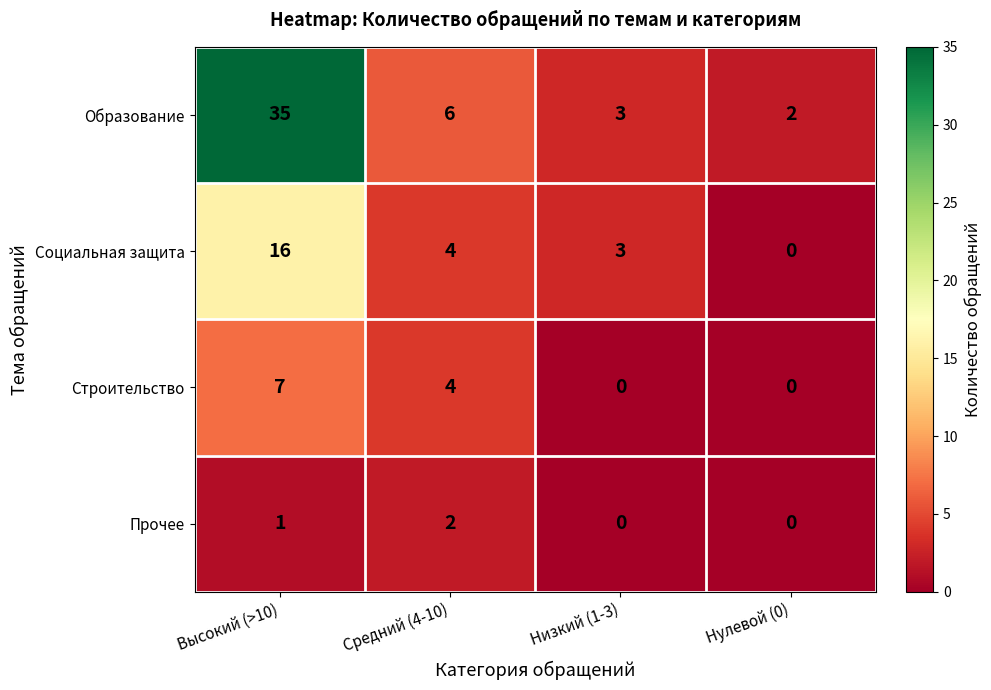

What is the maximum value for Образование?

35